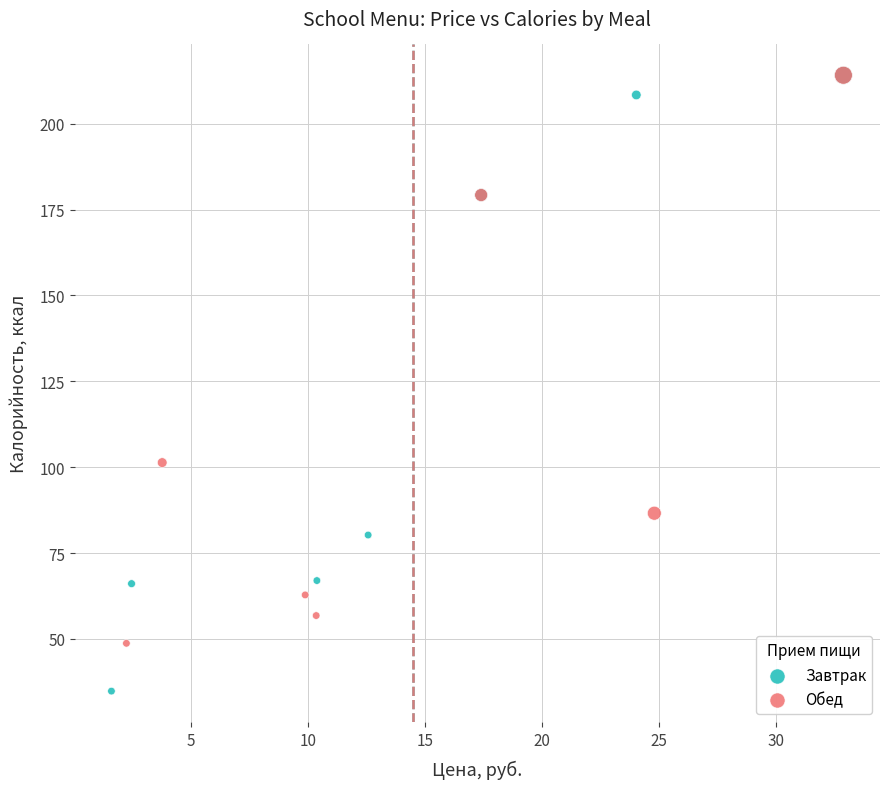

Which series contains the lowest Y value?

Завтрак